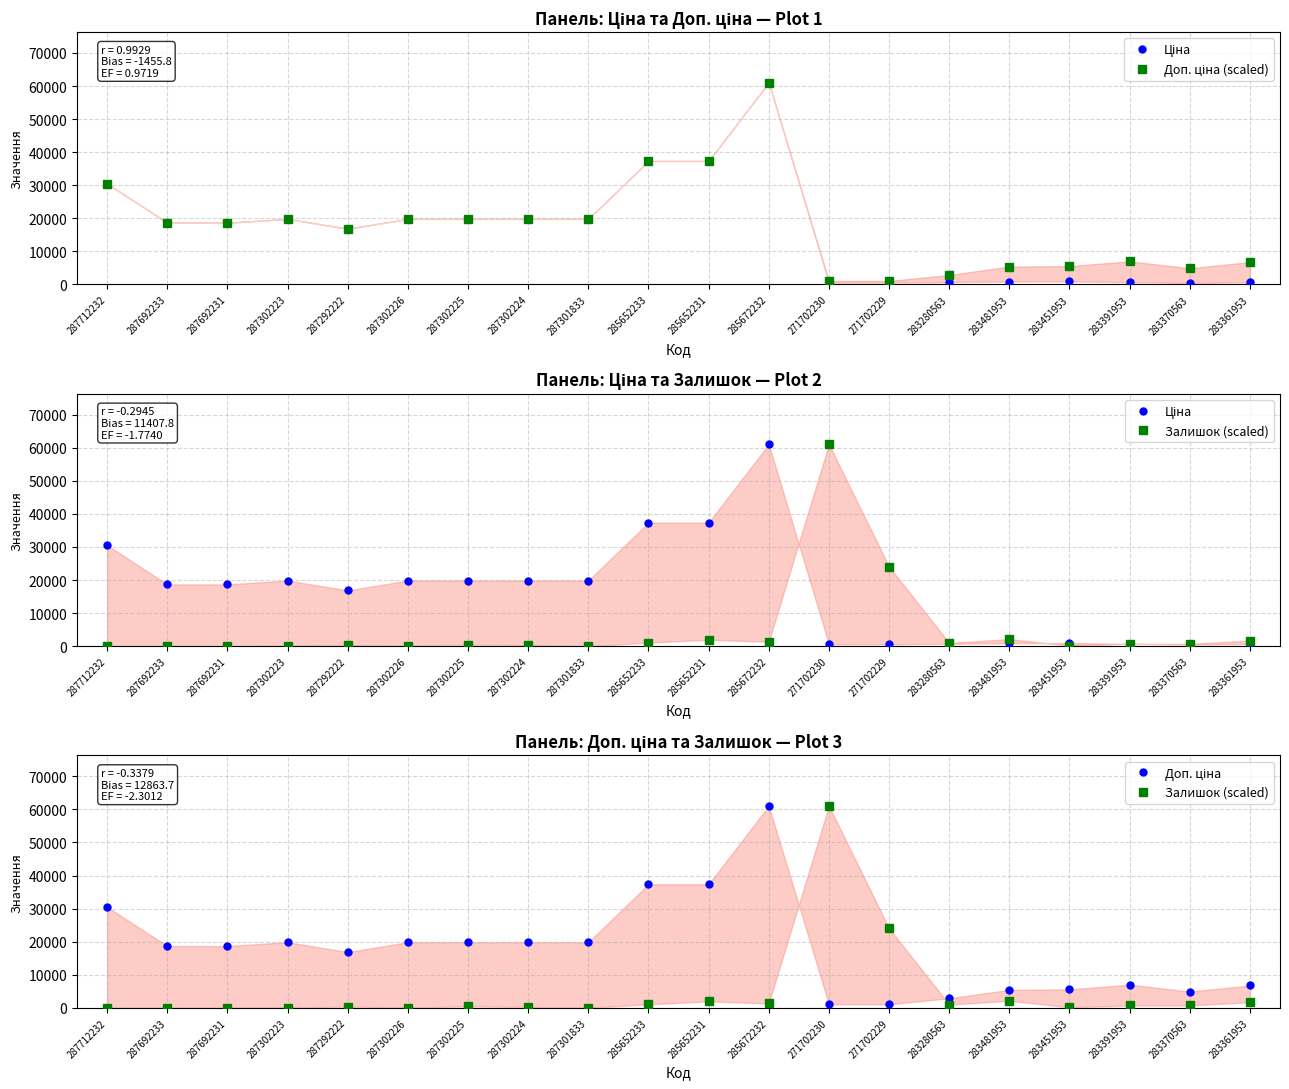

How many values in the Ціна series exceed 18671?

11